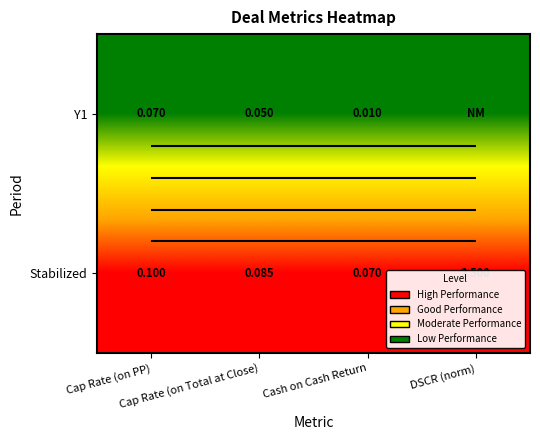

At which category does the chart reach its peak across all series?

Cap Rate (on PP)